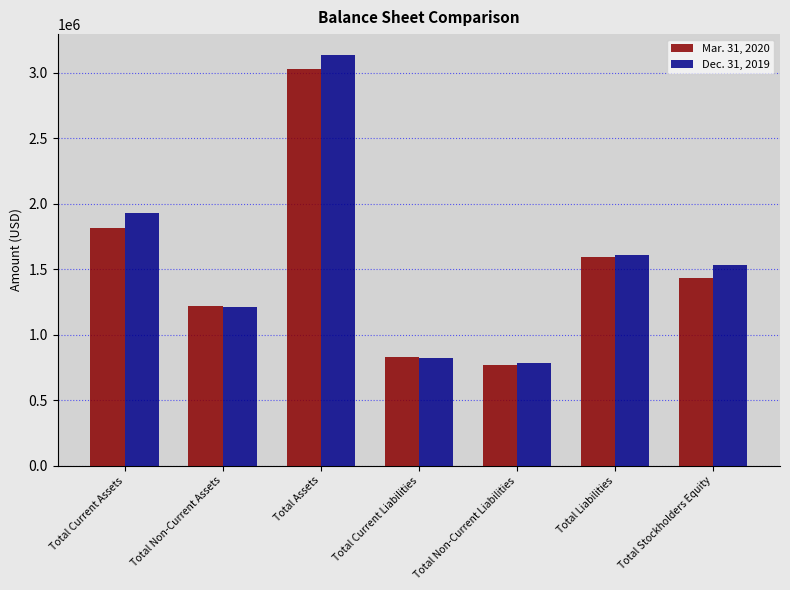

Is the value of Mar. 31, 2020 at Total Current Liabilities greater than the value of Dec. 31, 2019 at Total Assets?

No